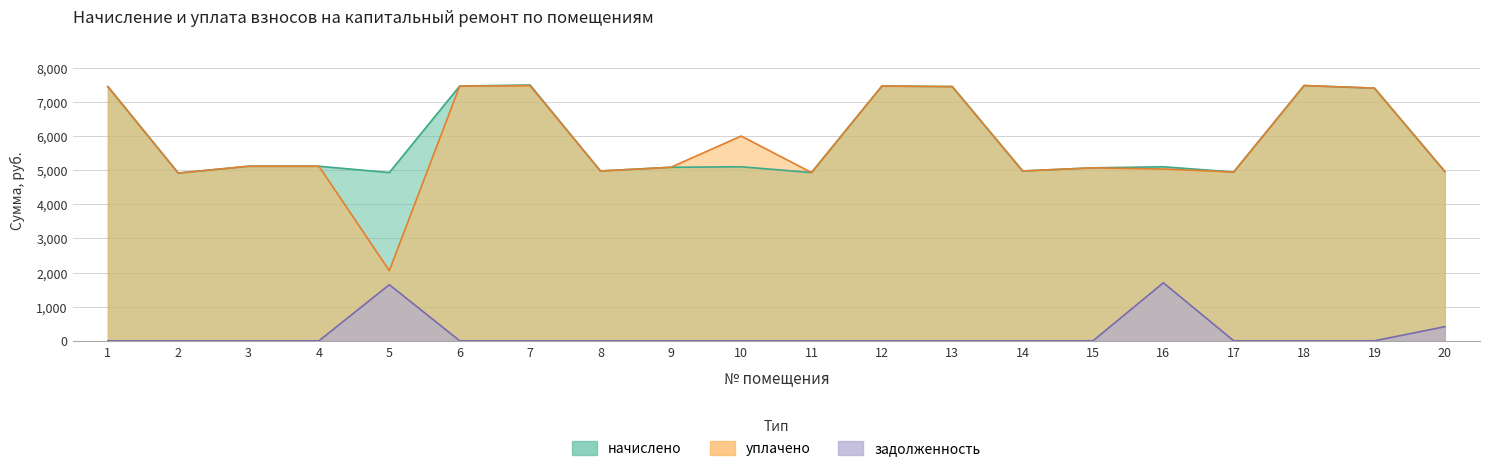

What is the difference between the maximum and second lowest values in the задолженность series?

1699.8